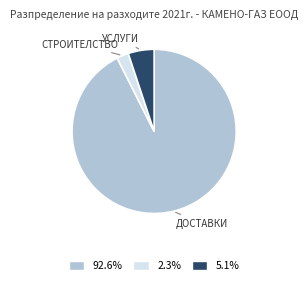

Does any single category account for the majority?

Yes